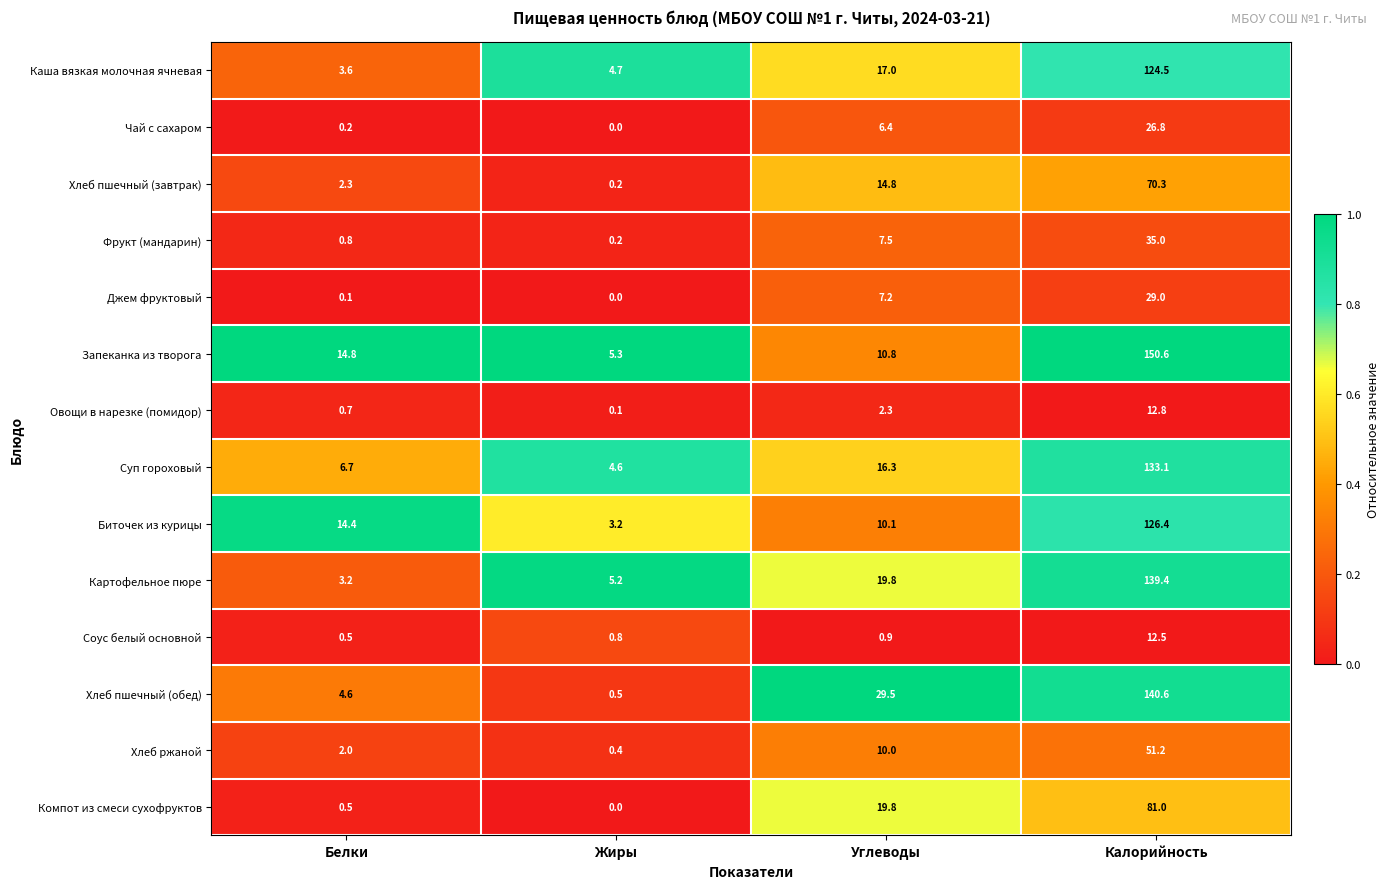

Is it true that Компот из смеси сухофруктов equals 0.0 at Жиры?

True